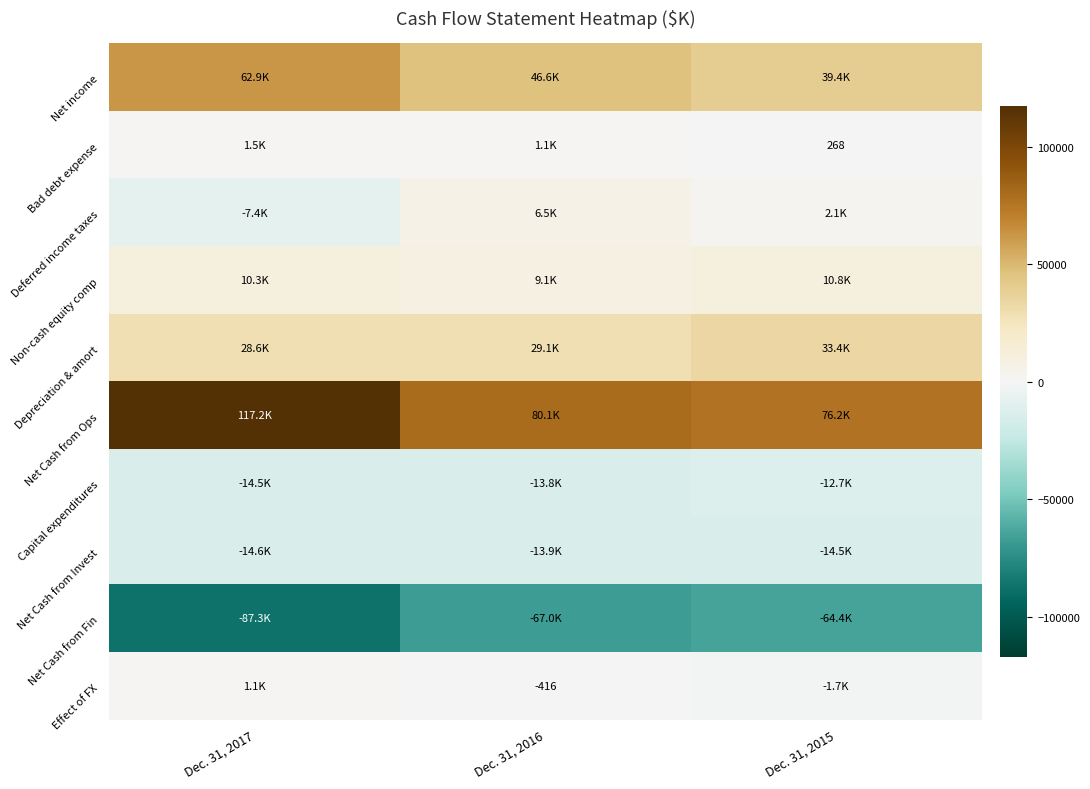

Between Dec. 31, 2017 and Dec. 31, 2015, which series saw the biggest shift?

Net Cash from Ops